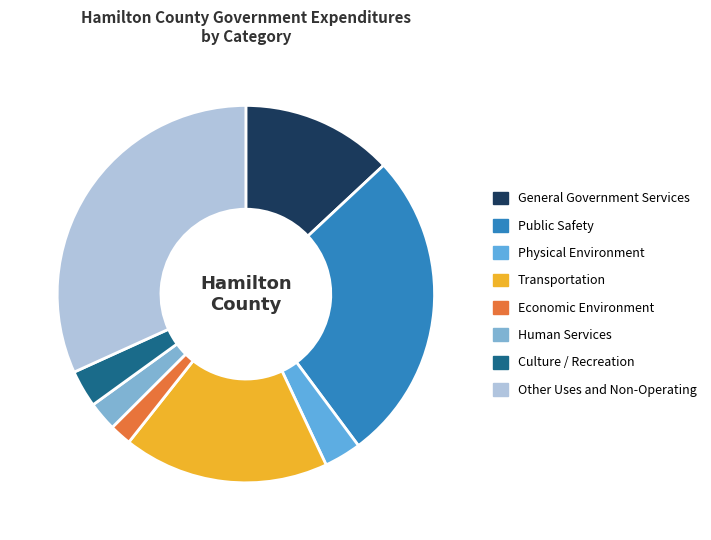

What is the smallest slice in the pie chart?

Economic Environment